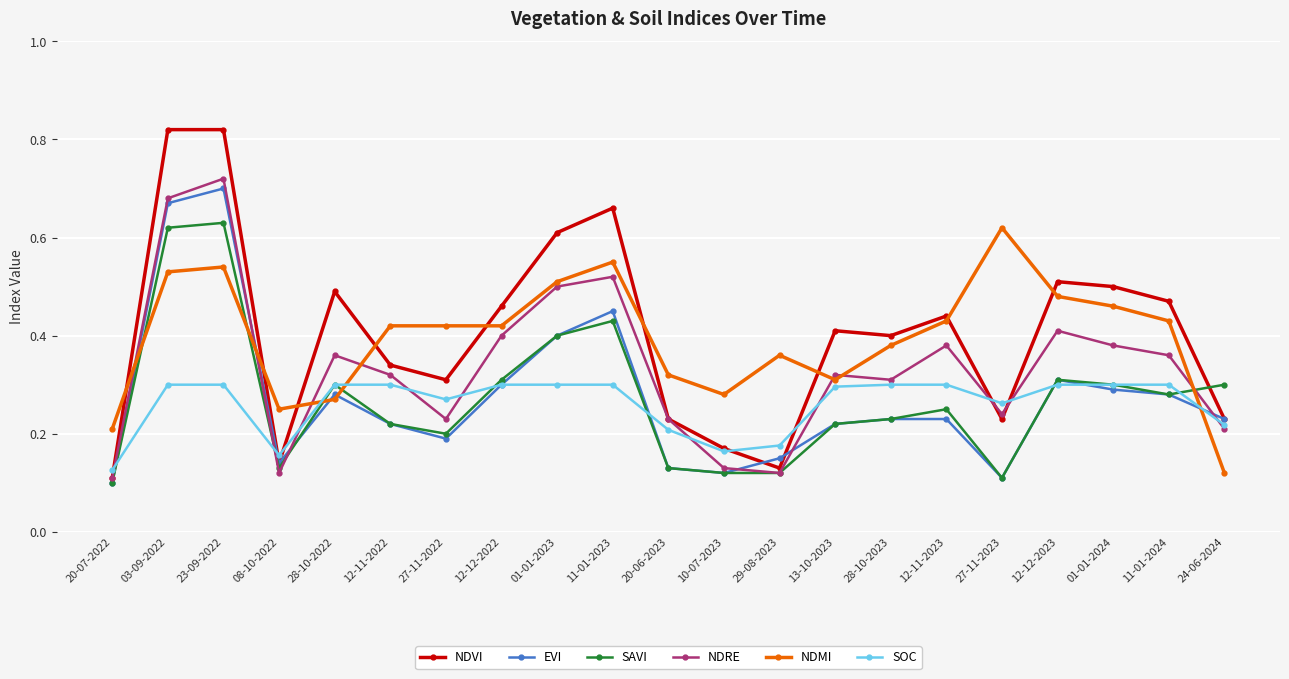

True or false: SOC has a value of 0.3 at 12-12-2022.

True